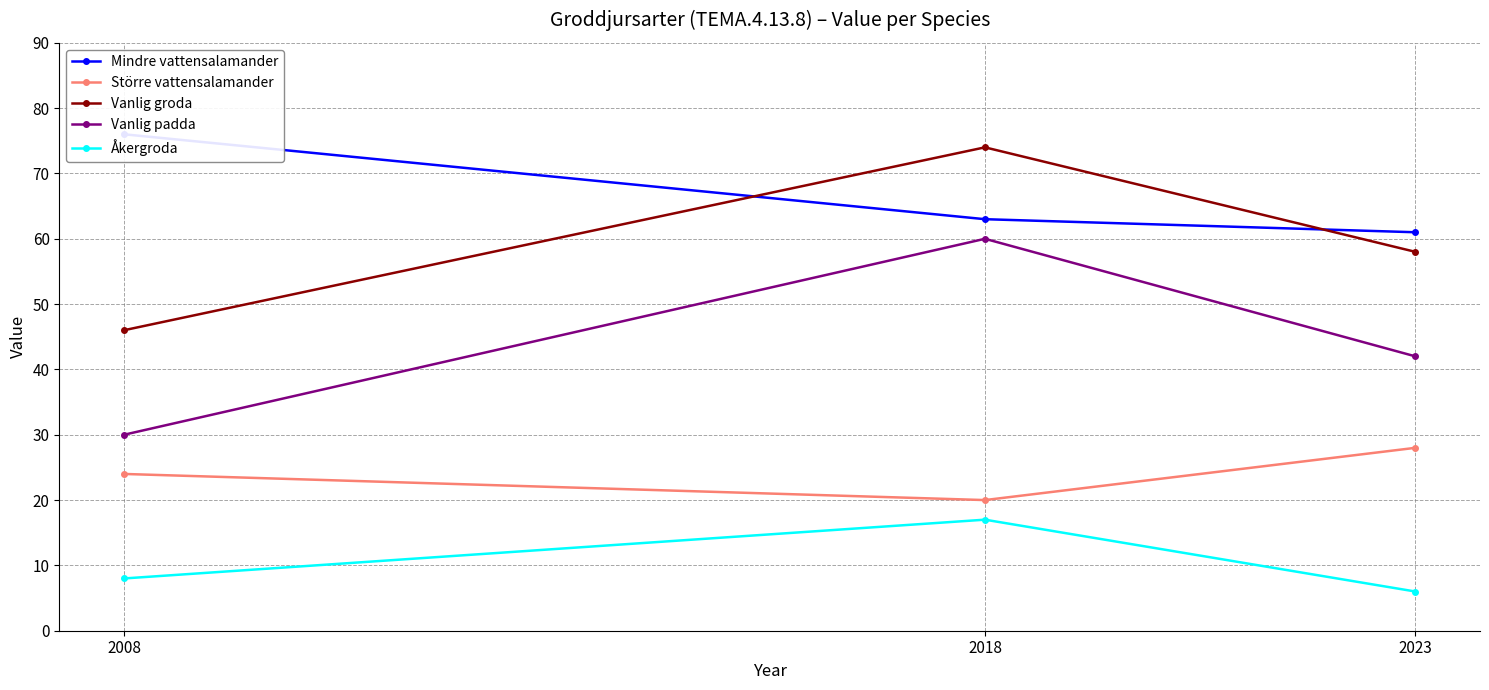

Rank the series by their maximum value, from highest to lowest.

Mindre vattensalamander, Vanlig groda, Vanlig padda, Större vattensalamander, Åkergroda